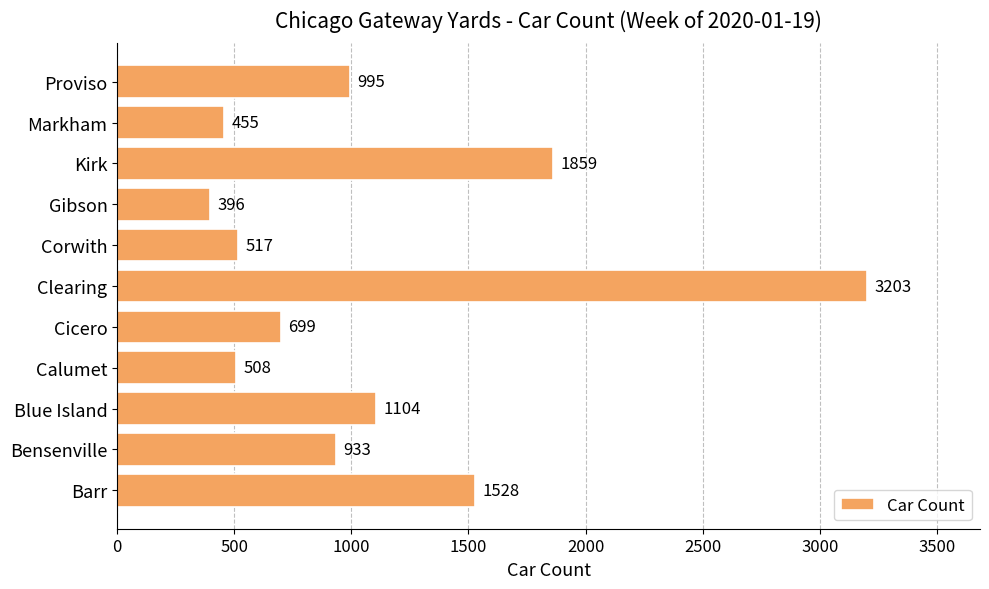

Rank the categories by value from highest to lowest.

Clearing, Kirk, Barr, Blue Island, Proviso, Bensenville, Cicero, Corwith, Calumet, Markham, Gibson